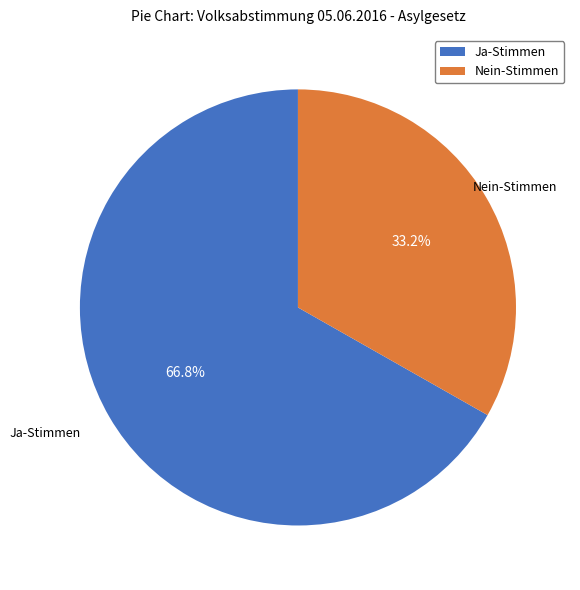

What is the smallest slice in the pie chart?

Nein-Stimmen